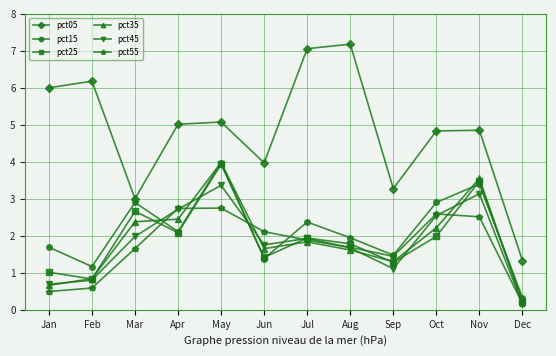

Read the pct45 value at Oct.

2.5